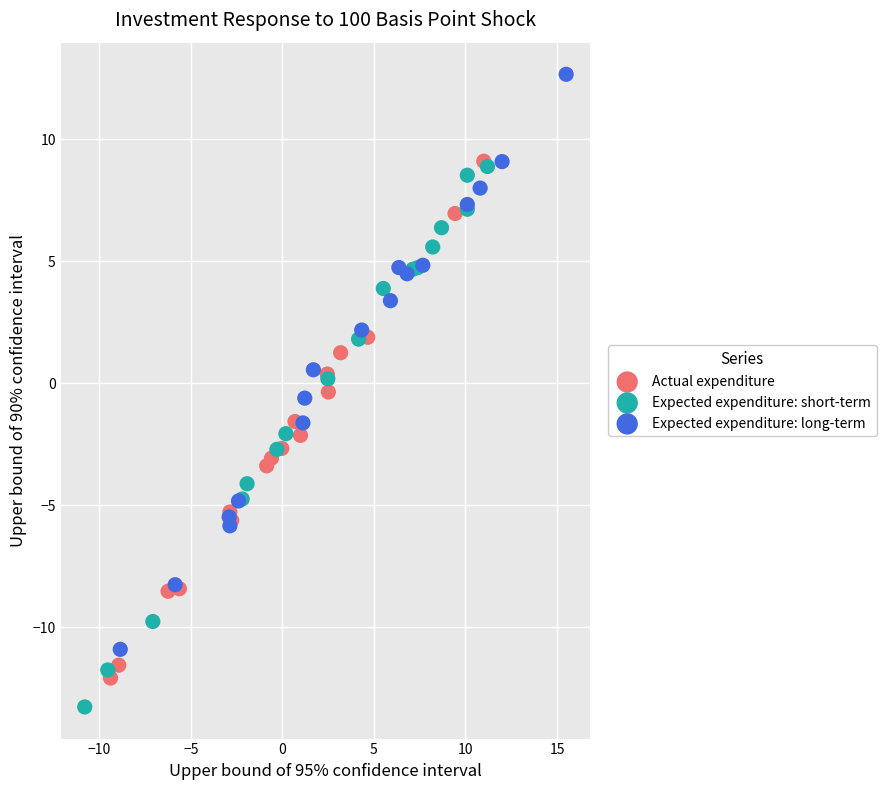

Which series has the widest spread of Y values?

Expected expenditure: long-term